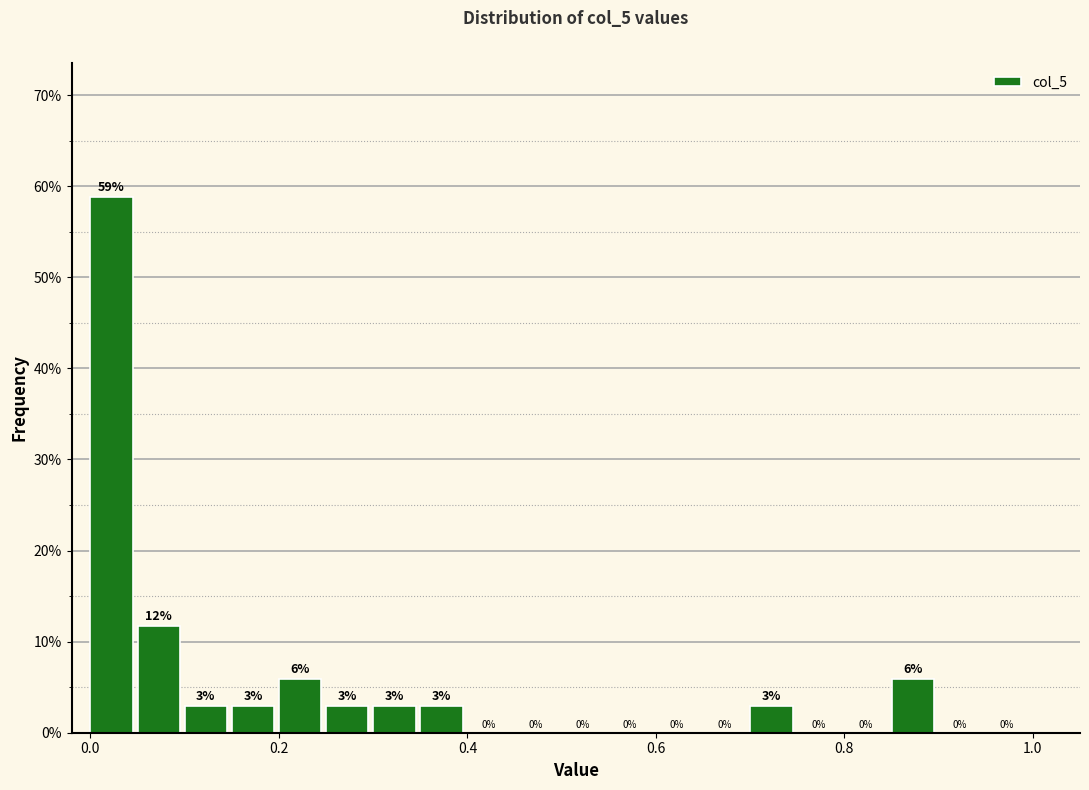

Read against the x-axis, roughly where is the centre of the tallest bar?

0.02